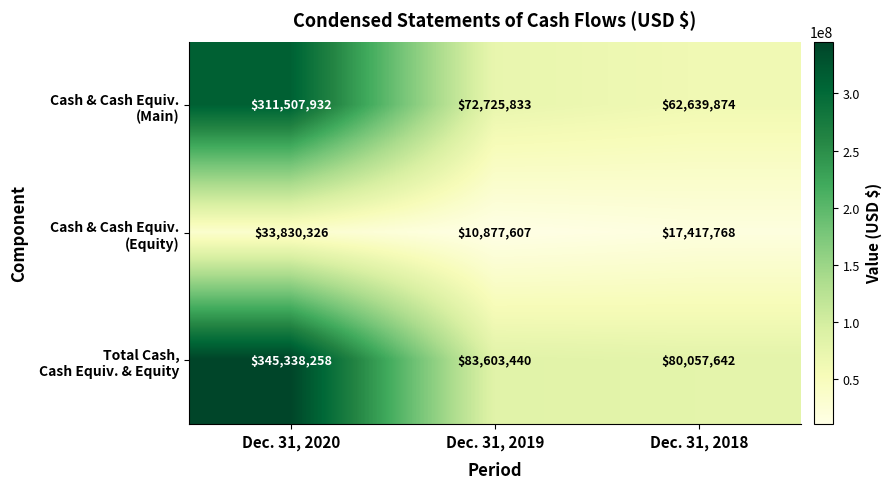

What is the difference between the highest and lowest values at Dec. 31, 2018?

62639874